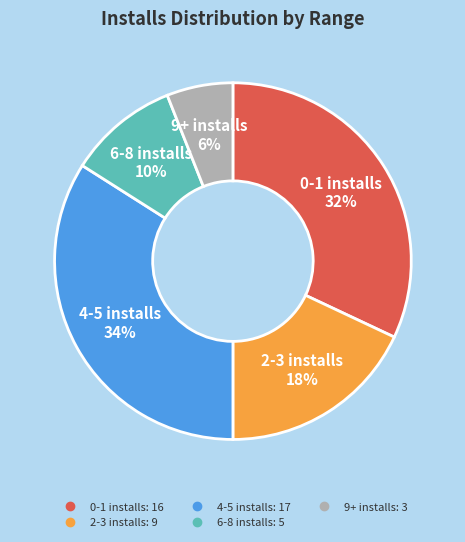

To the nearest percent, what is the difference between the largest and smallest slice percentages?

28%